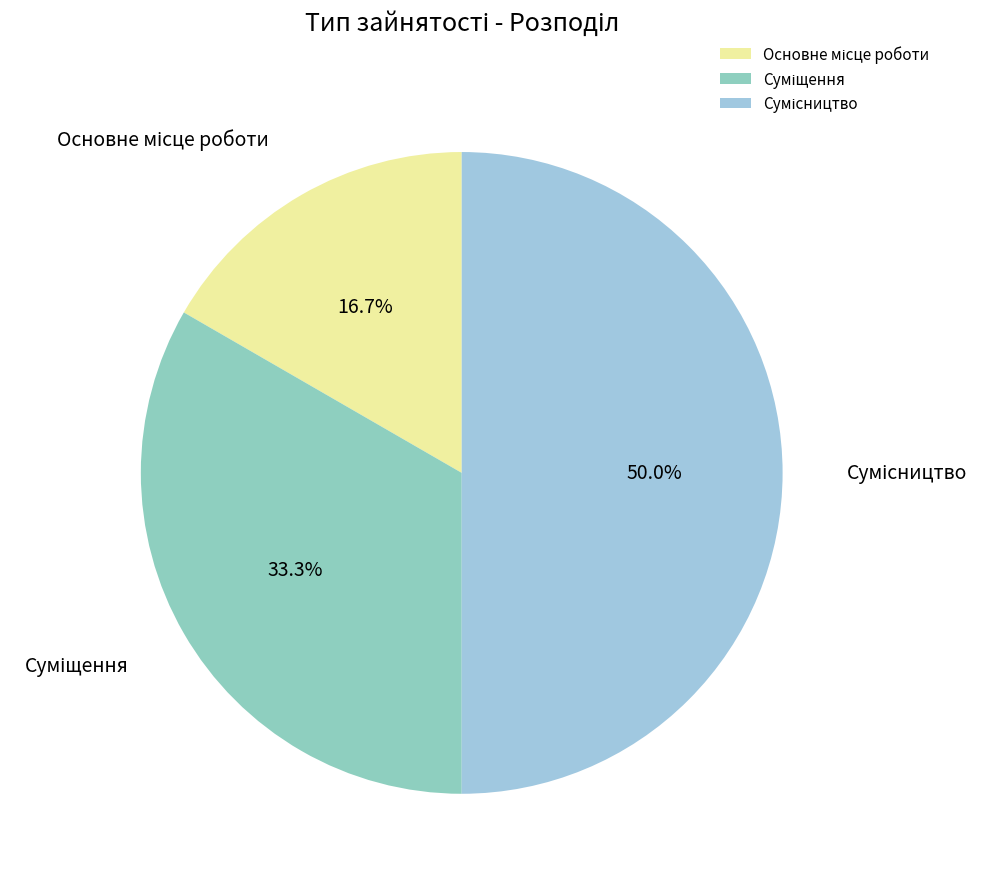

How many slices are in this pie chart?

3